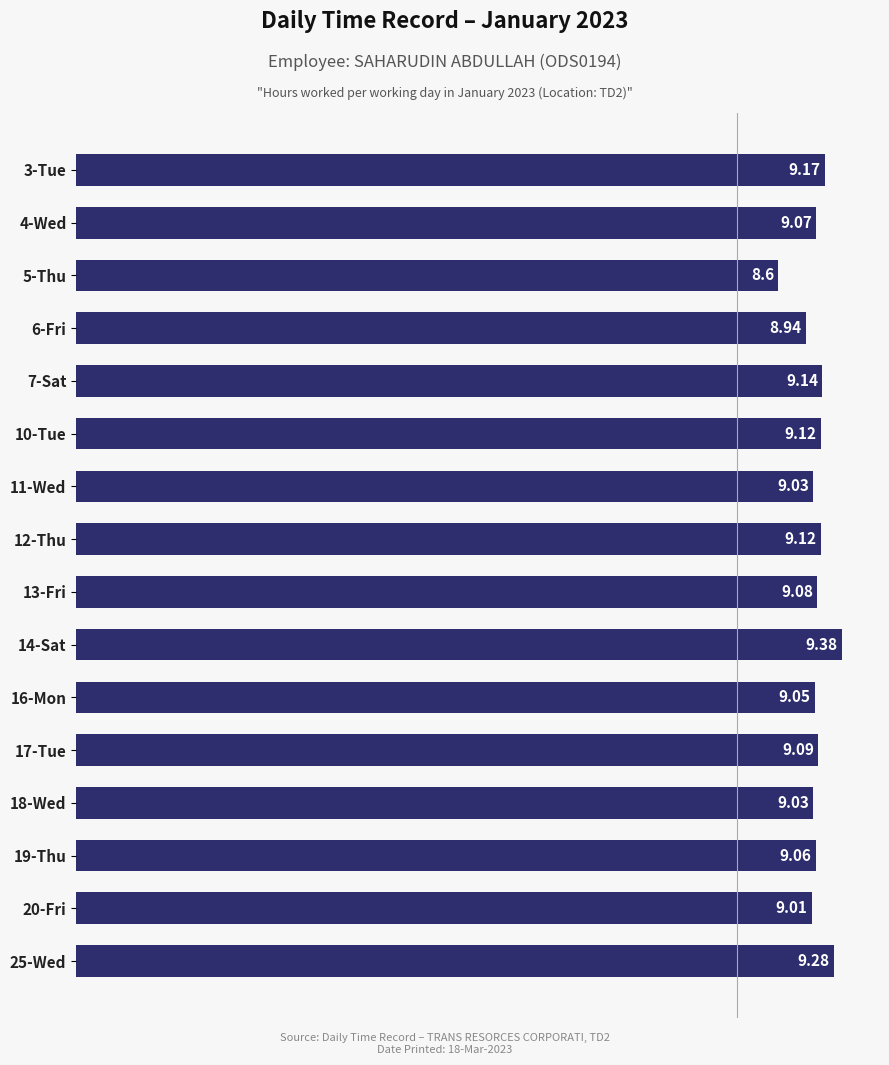

At which category does the chart reach its peak across all series?

14-Sat